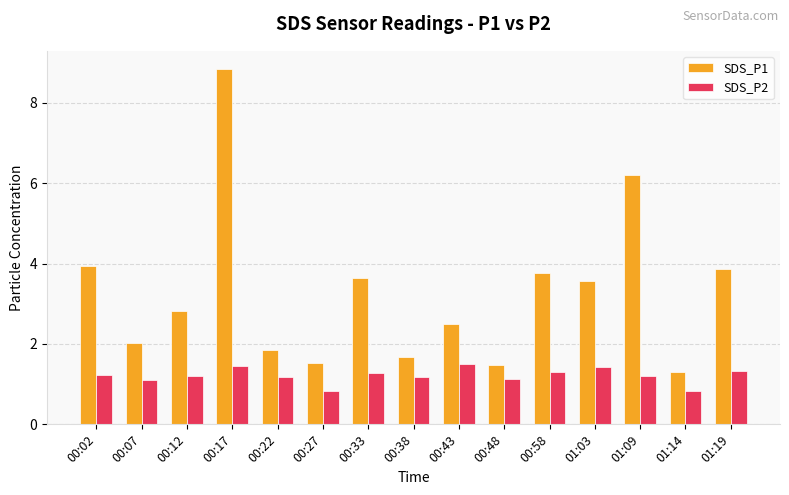

What is the value of the SDS_P2 bar at the 2nd from the left?

1.1